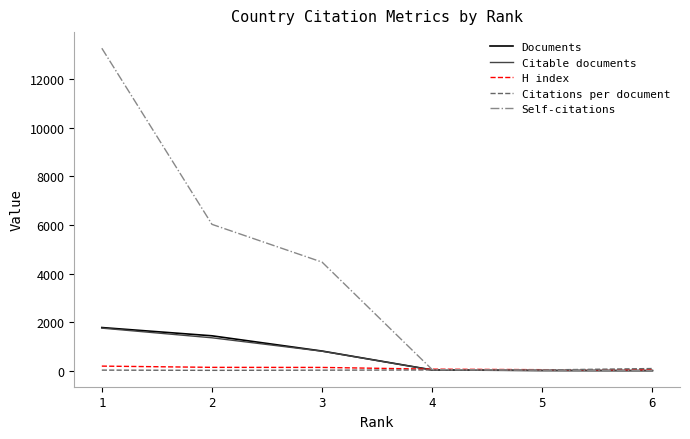

What are all the series names shown in the legend?

Documents, Citable documents, H index, Citations per document, Self-citations